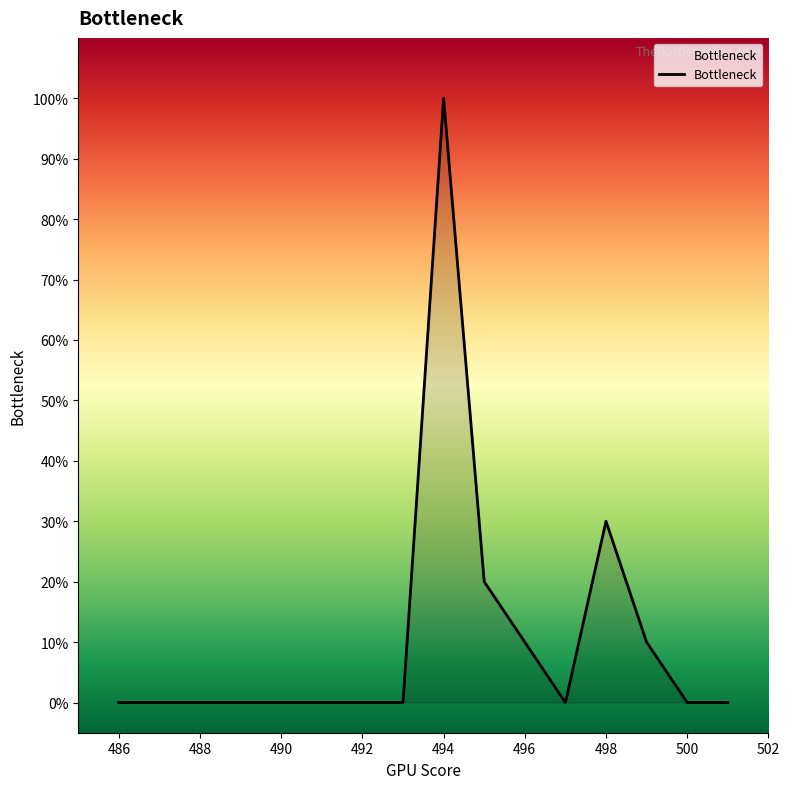

What is the label of the 12th point from the right?

490